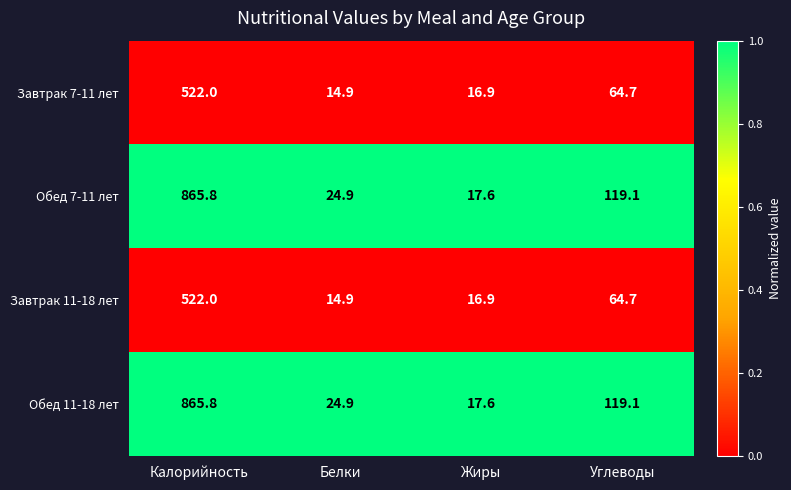

At which category is the sum across all series the highest?

Калорийность